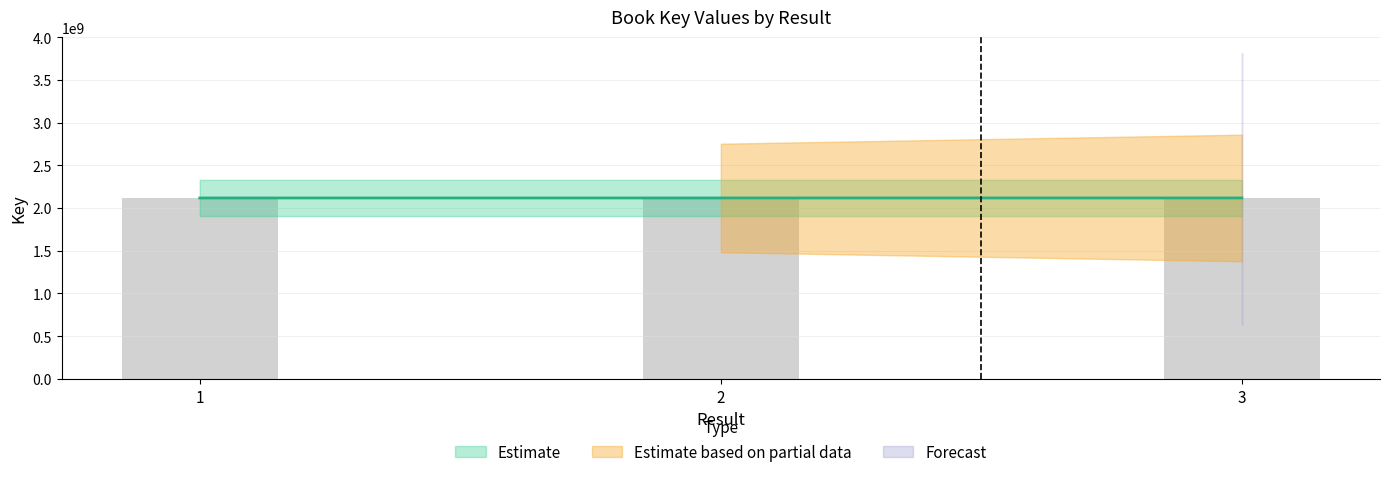

Rank the categories by value from lowest to highest.

2, 1, 3